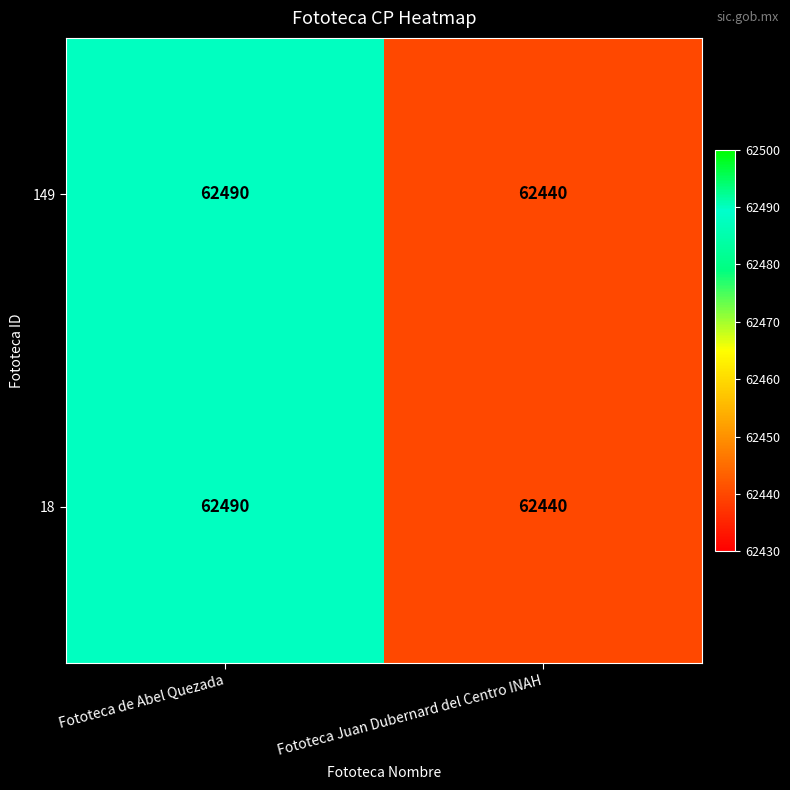

At which category is the sum across all series the highest?

Fototeca de Abel Quezada